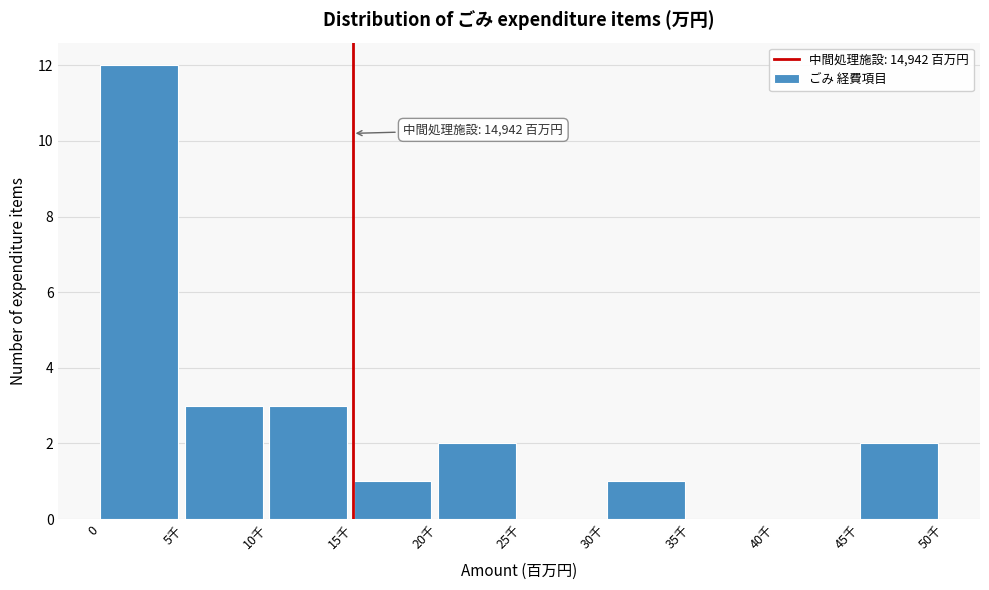

Reading right to left, extract all data points from this chart.

45千=2	40千=0	35千=0	30千=1	25千=0	20千=2	15千=1	10千=3	5千=3	0=12